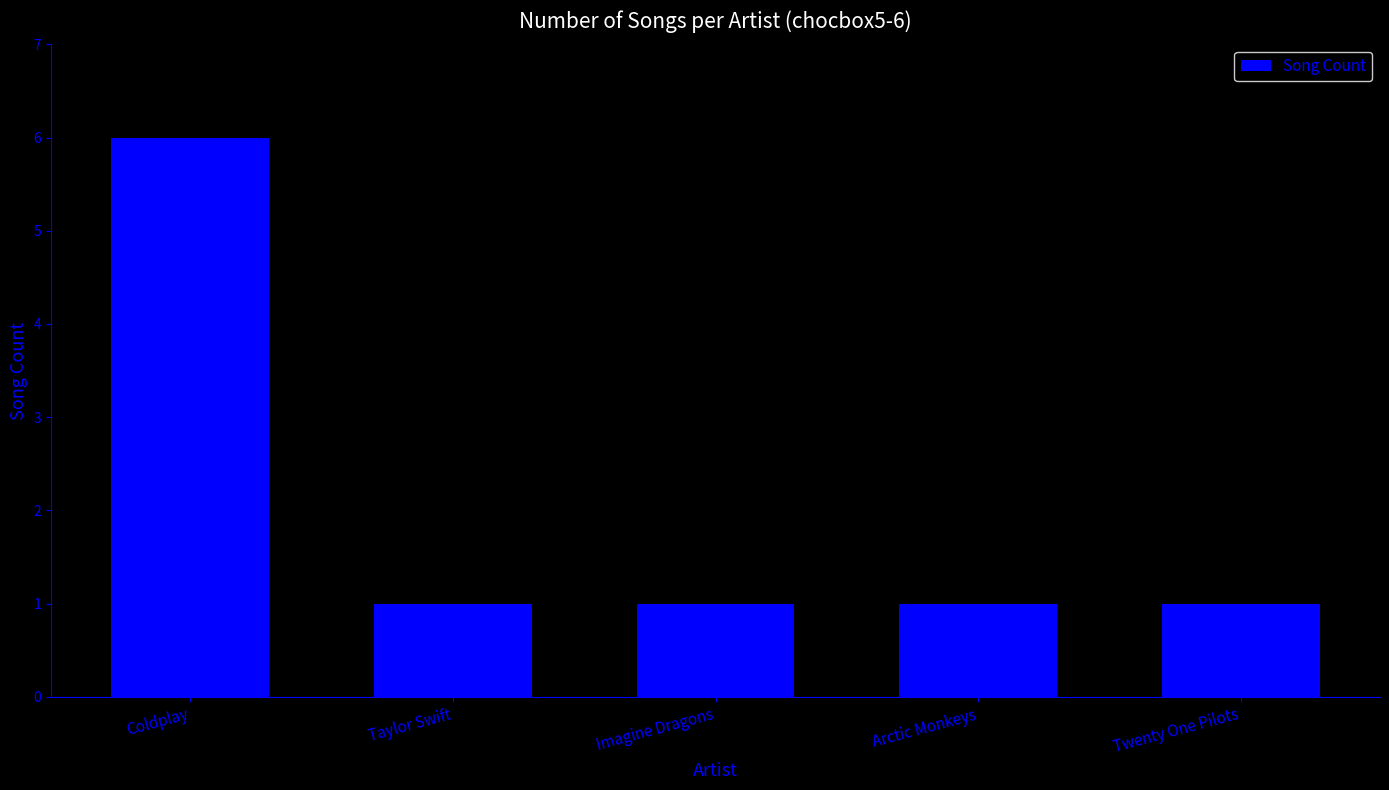

Reading left to right, extract all data points from this chart.

Coldplay=6	Taylor Swift=1	Imagine Dragons=1	Arctic Monkeys=1	Twenty One Pilots=1